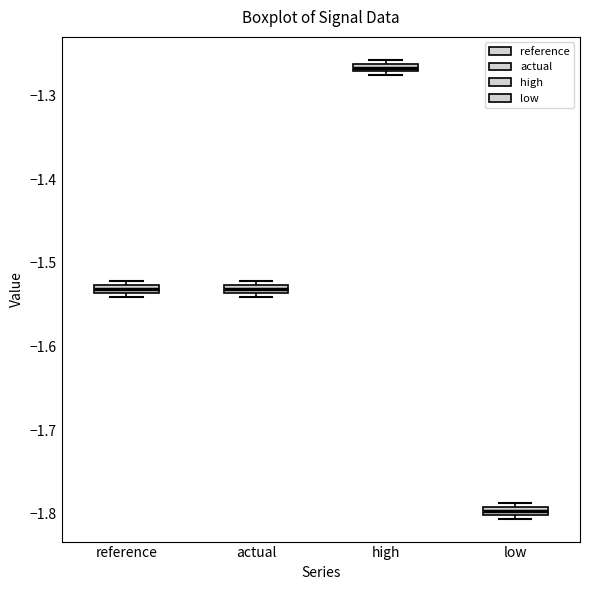

Which box has the lowest median line?

low